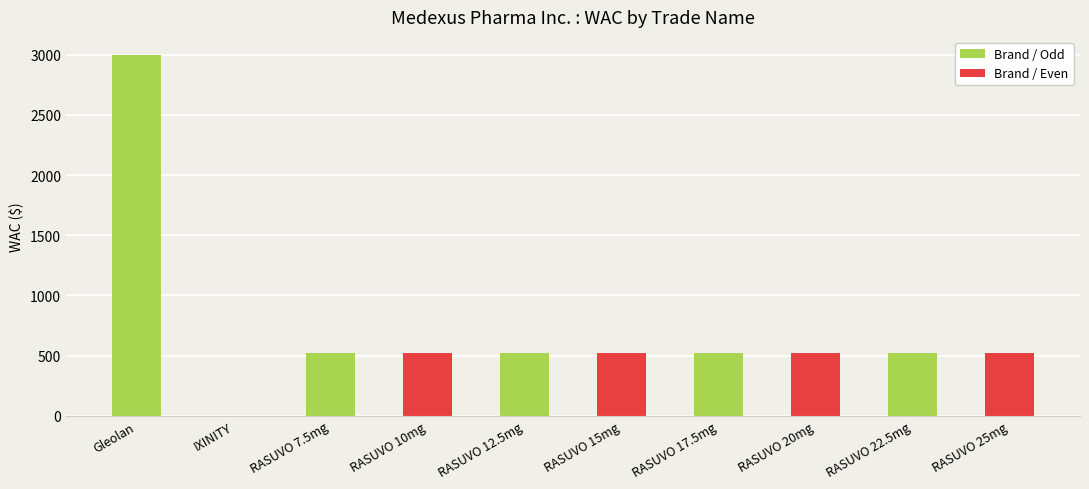

Where does the data first go above 525?

Gleolan